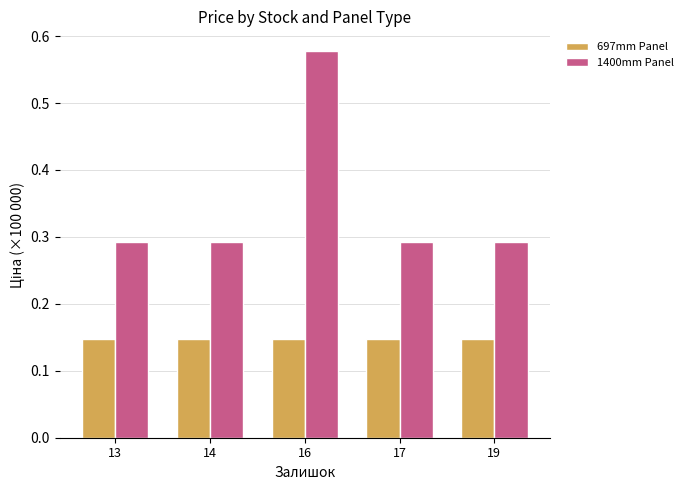

At 19, list the series in order from smallest to largest.

697mm Panel, 1400mm Panel